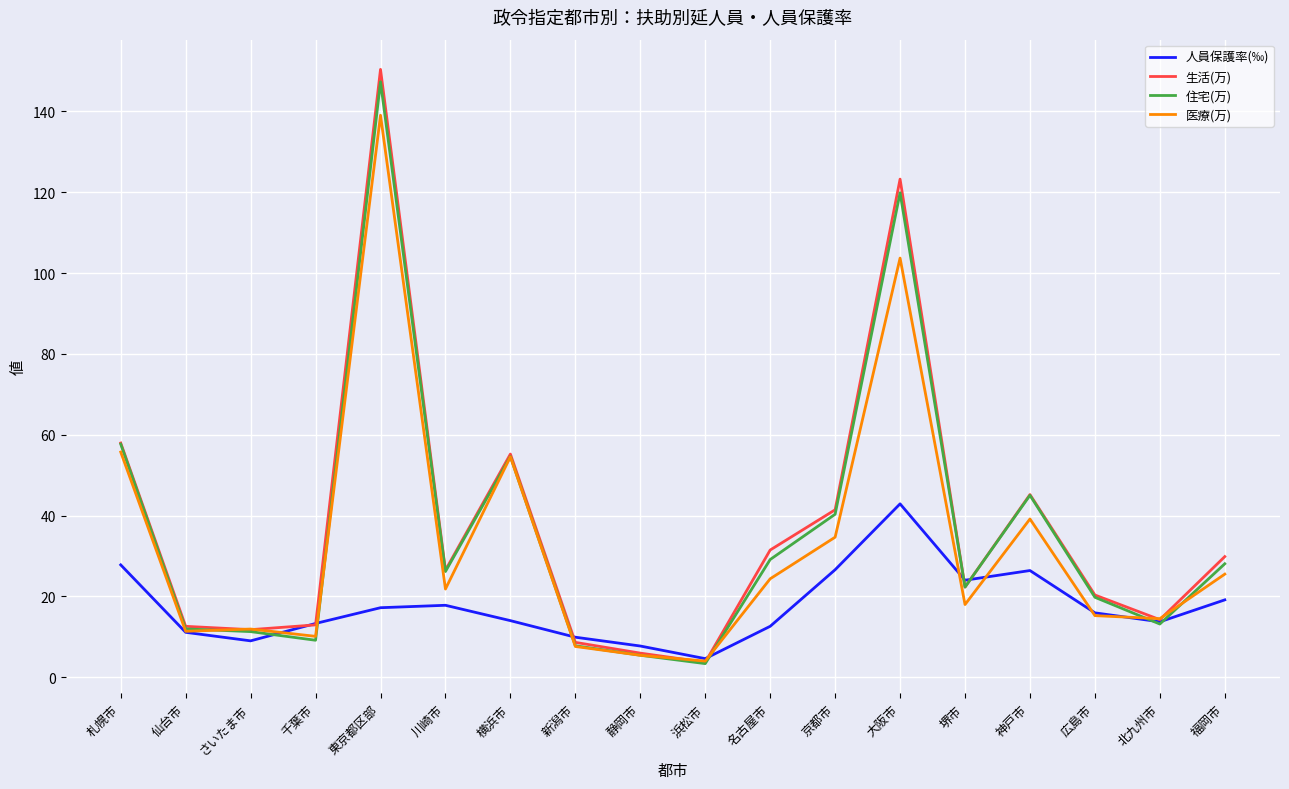

What position from the left is 静岡市?

9